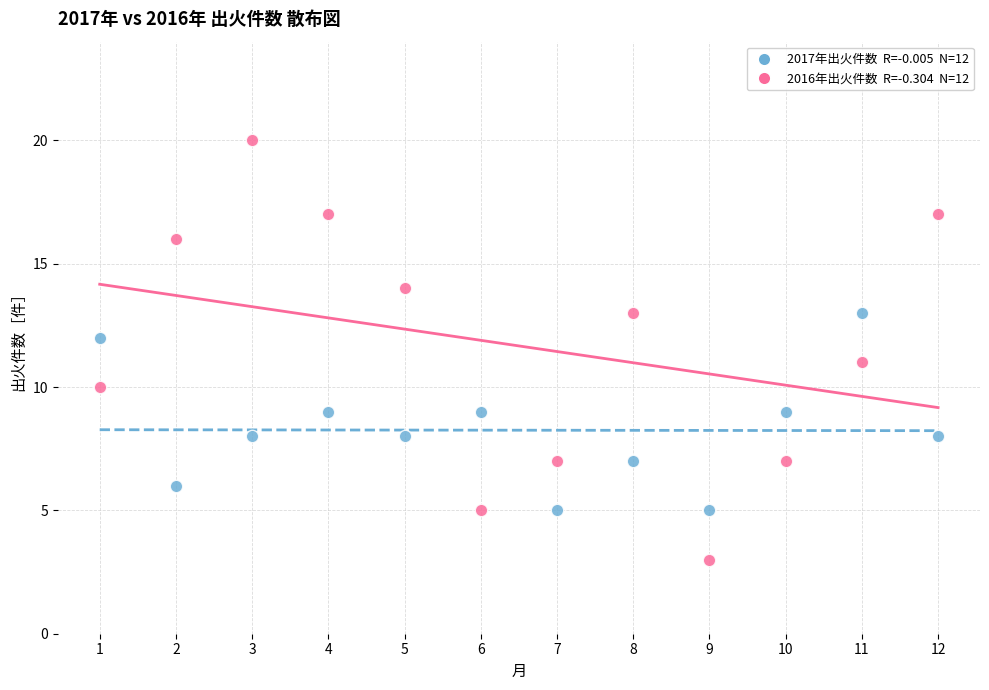

Across all data points, what is the range of Y values (max minus min)?

17